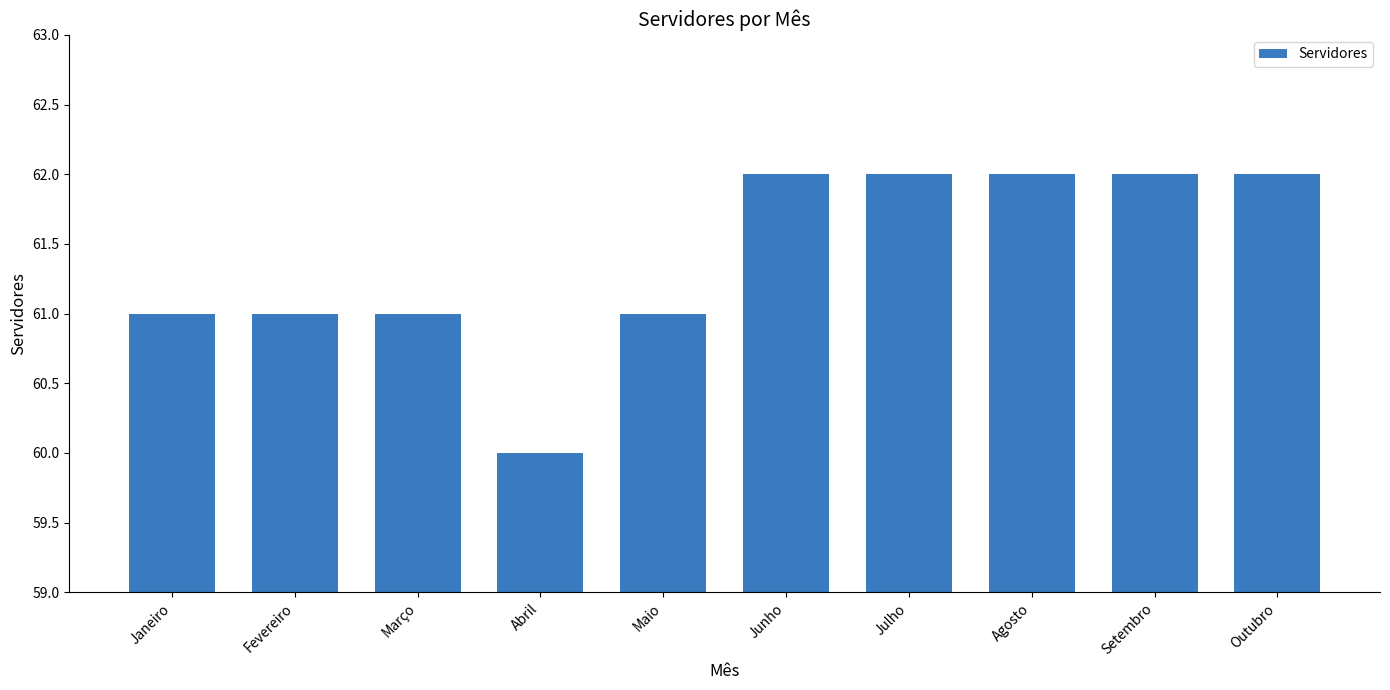

Count the number of categories in the chart.

10